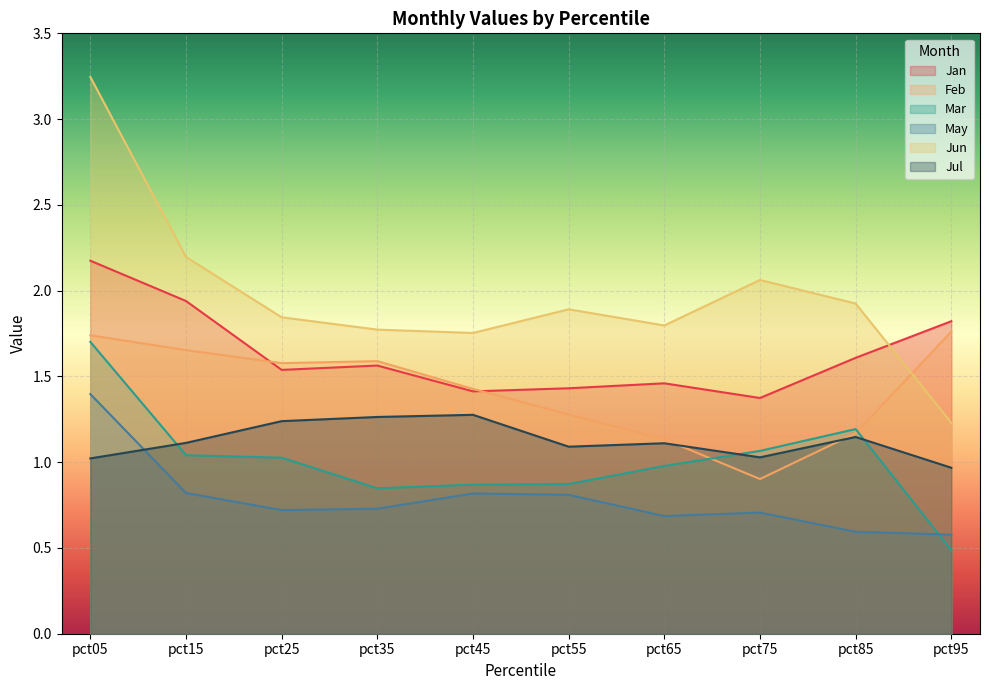

The value of Jan at pct85 is 1.6. True or false?

True